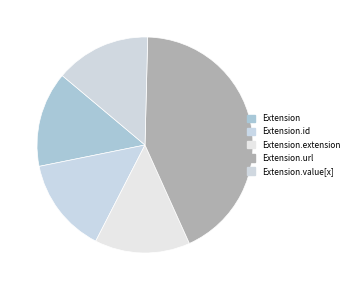

Which has a higher value, Extension.id or Extension?

Extension.id